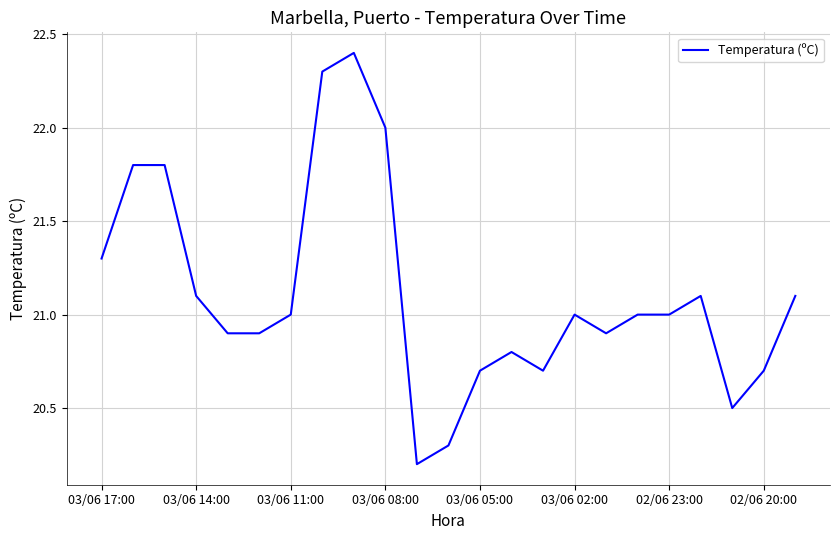

What is the greatest value displayed?

22.4